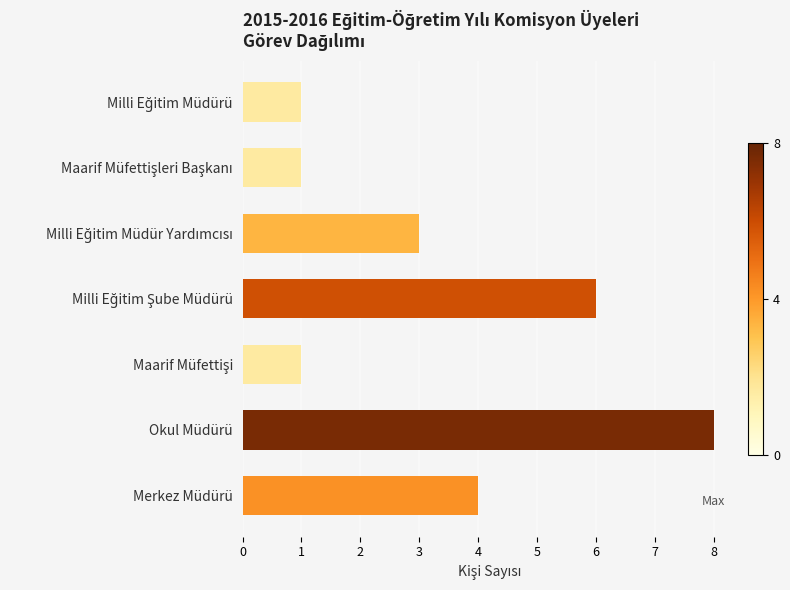

The chart shows a value of 11 at Okul Müdürü. True or false?

False